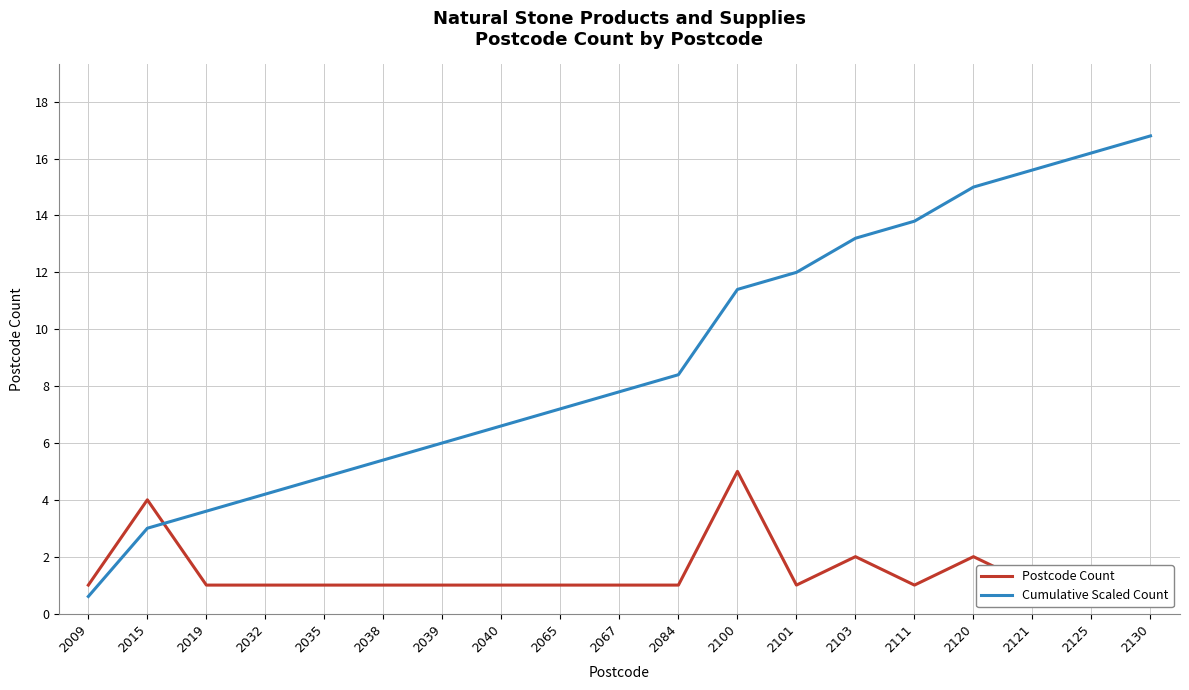

At which category is the sum across all series the highest?

2130